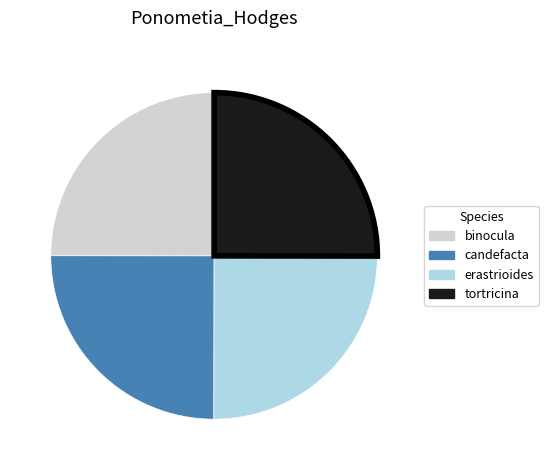

Is there a majority slice in this chart?

No